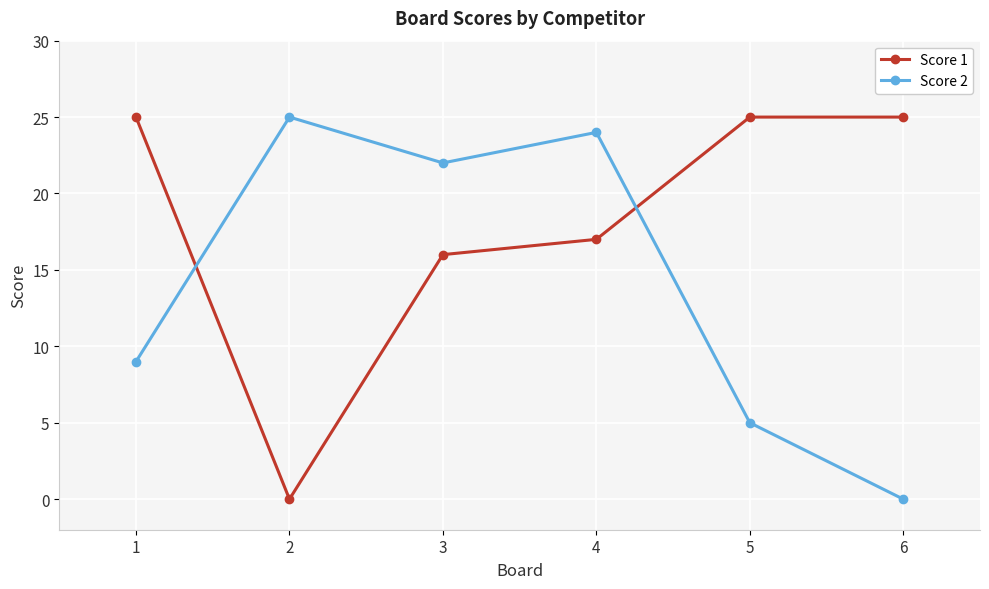

Does the chart display data point markers on the line(s)?

Yes